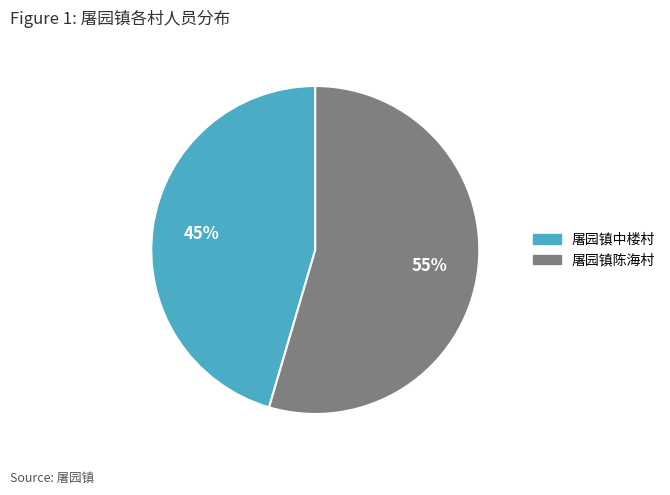

What percentage is the 屠园镇中楼村 slice, to the nearest percent?

45%